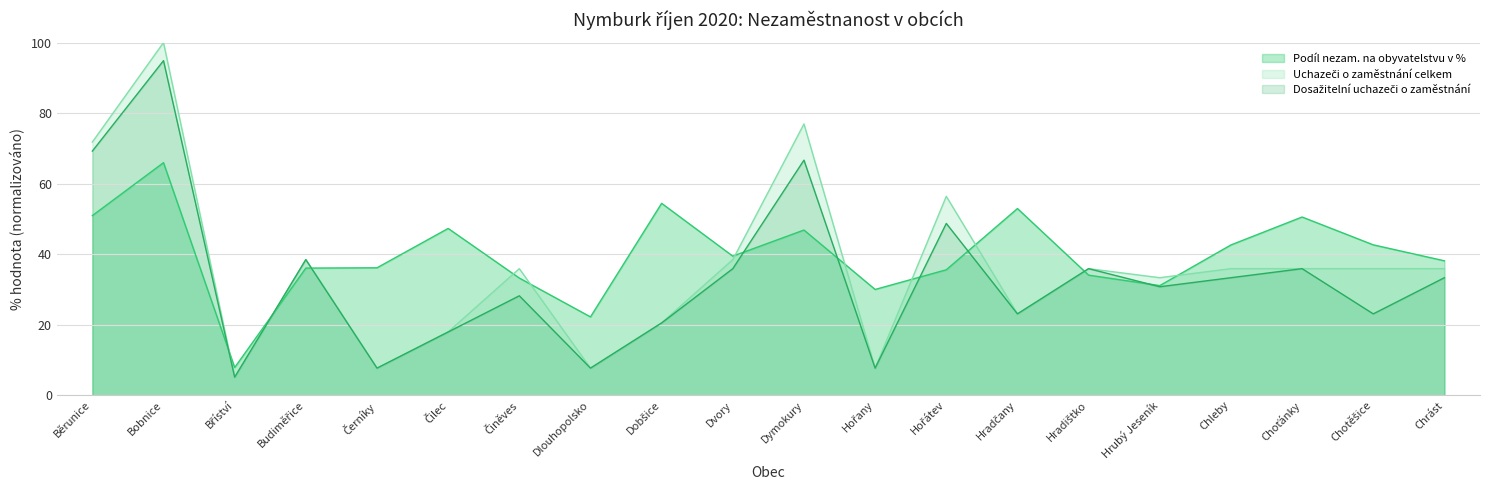

What is the label of the 8th point from the right?

Hořátev